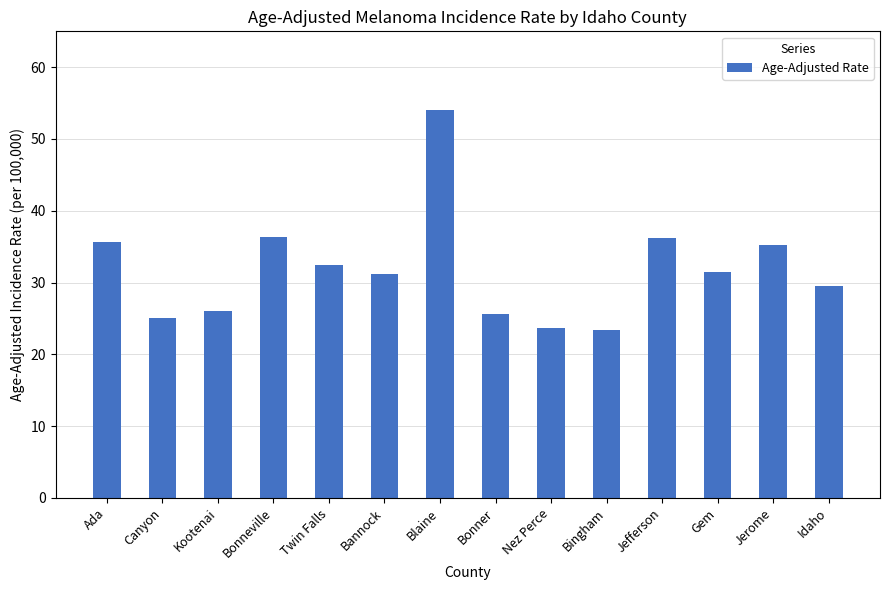

Count the number of data series in this chart.

1